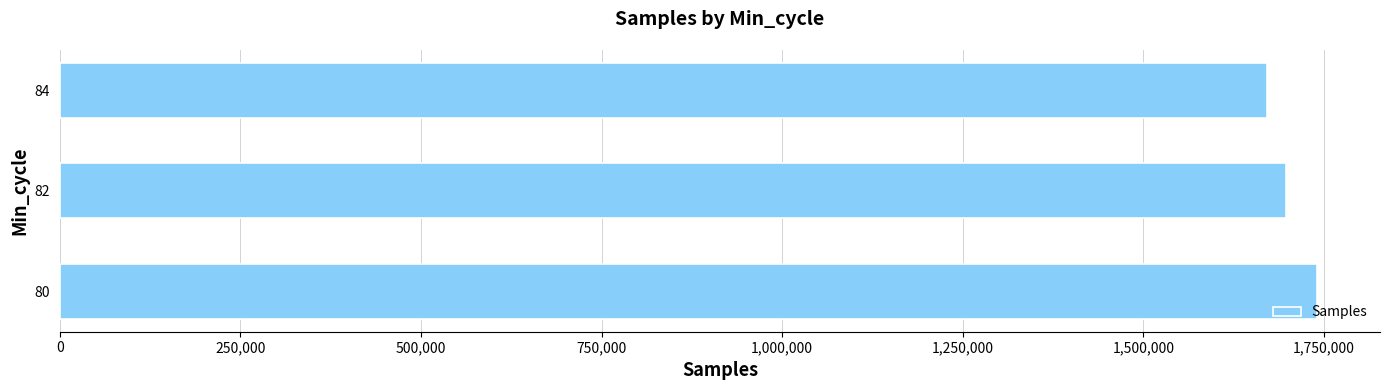

List the labels in order of value, smallest first.

84, 82, 80